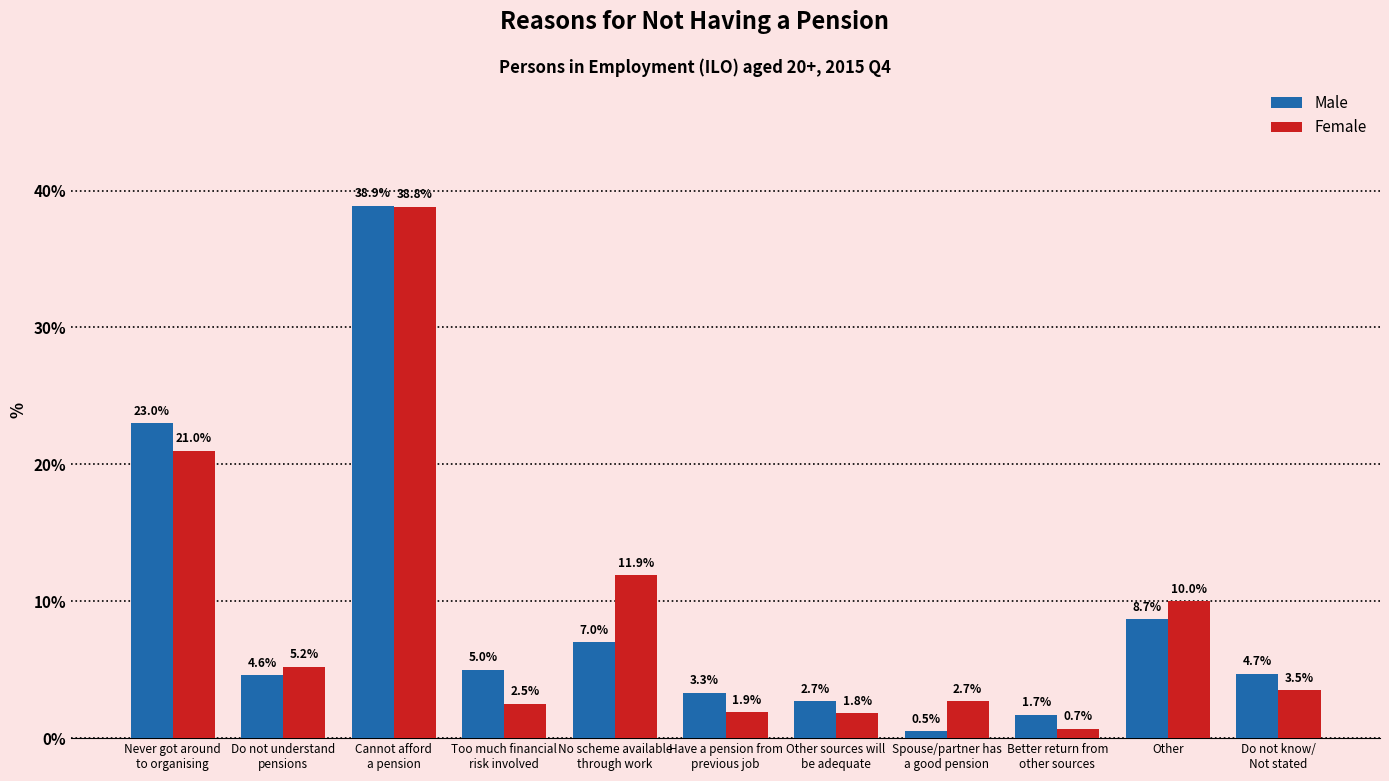

What position from the left is Better return from
other sources?

9